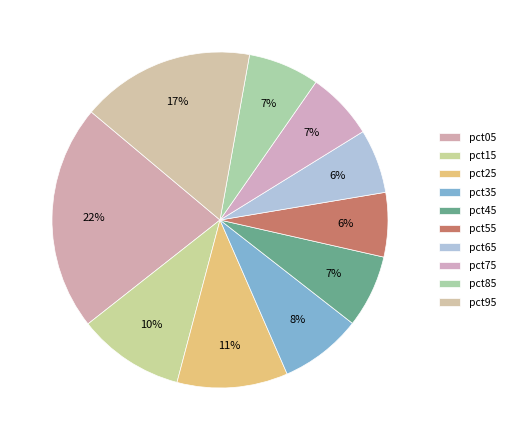

How many segments does this pie chart have?

10